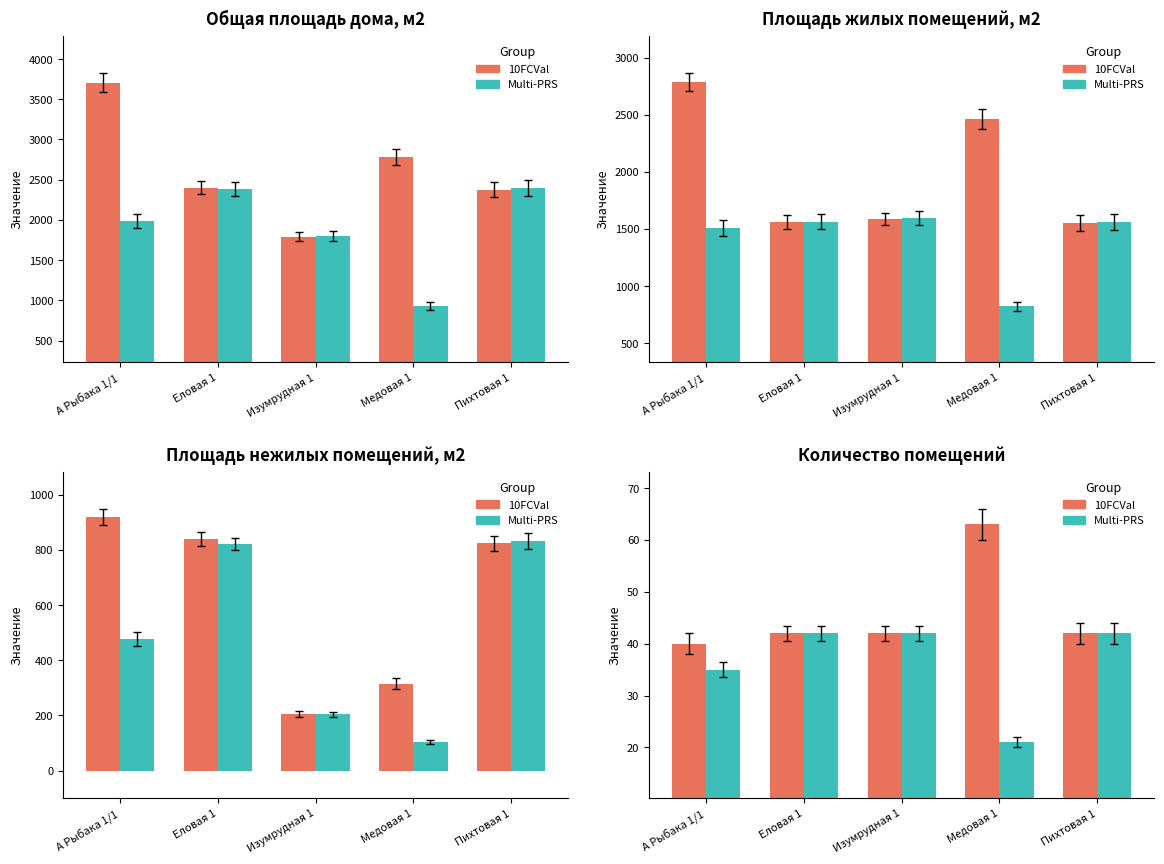

Between Изумрудная 1 and Пихтовая 1, which series saw the biggest shift?

10FCVal